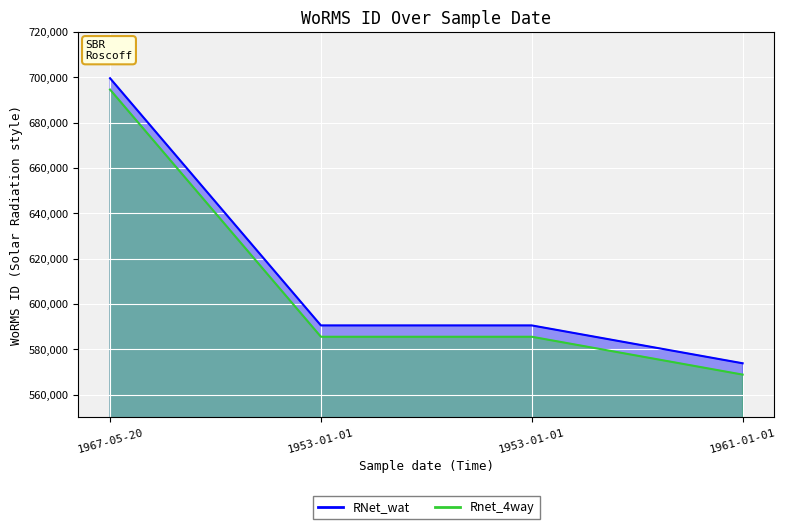

What is the label of the 2nd point from the left?

1953-01-01